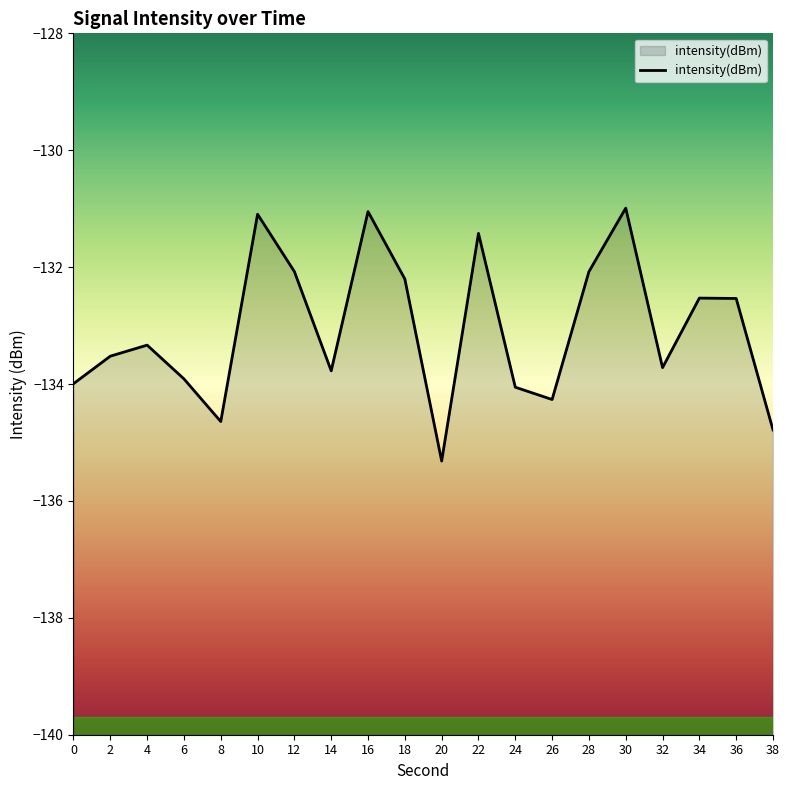

What is the change in value from 18 to 38?

-2.6